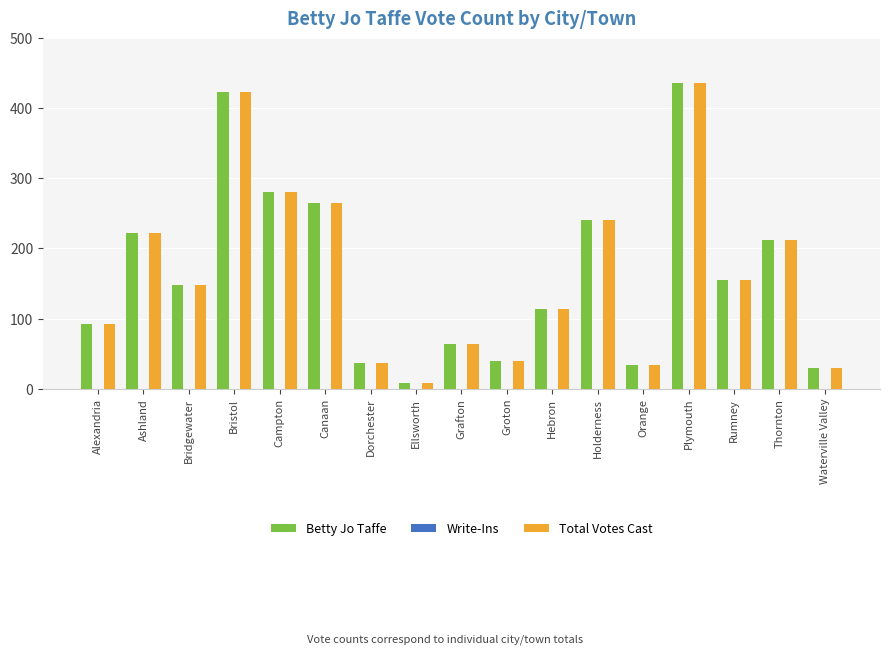

What is the maximum value for Betty Jo Taffe?

436